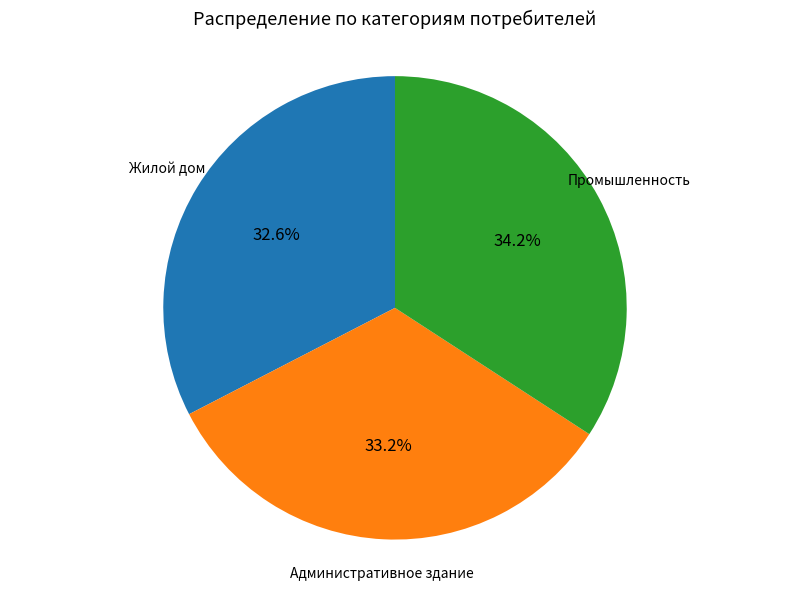

Which category has the biggest portion of the pie?

Промышленность